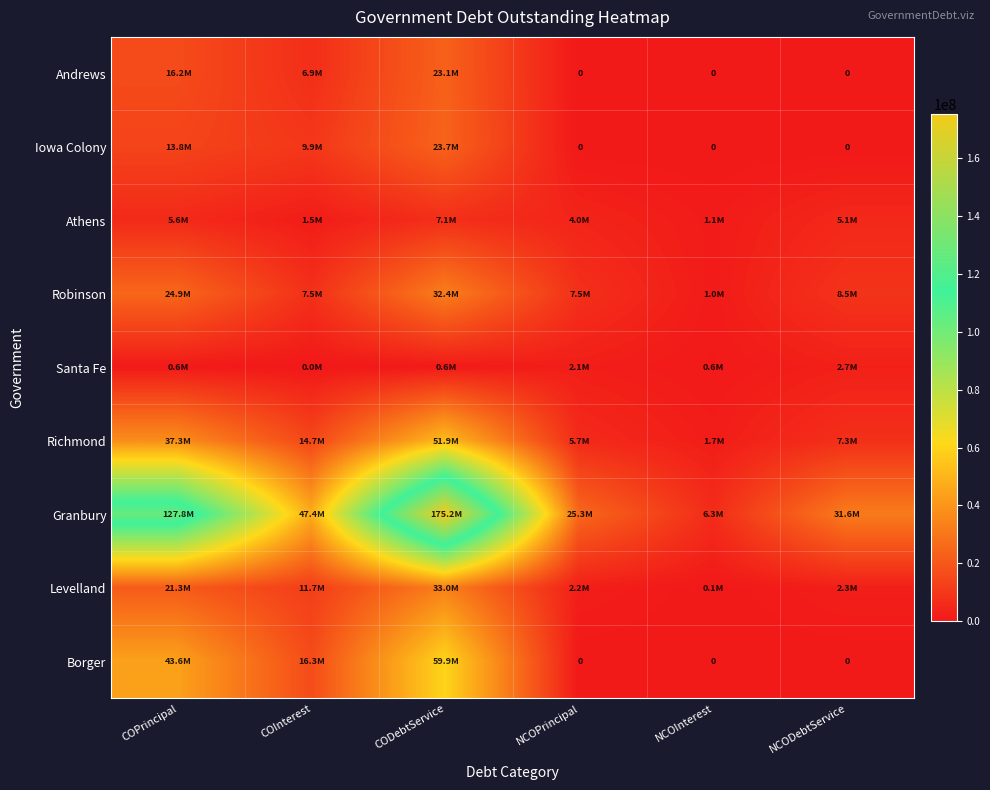

What is the spread (max minus min) of values at NCODebtService?

31575043.5